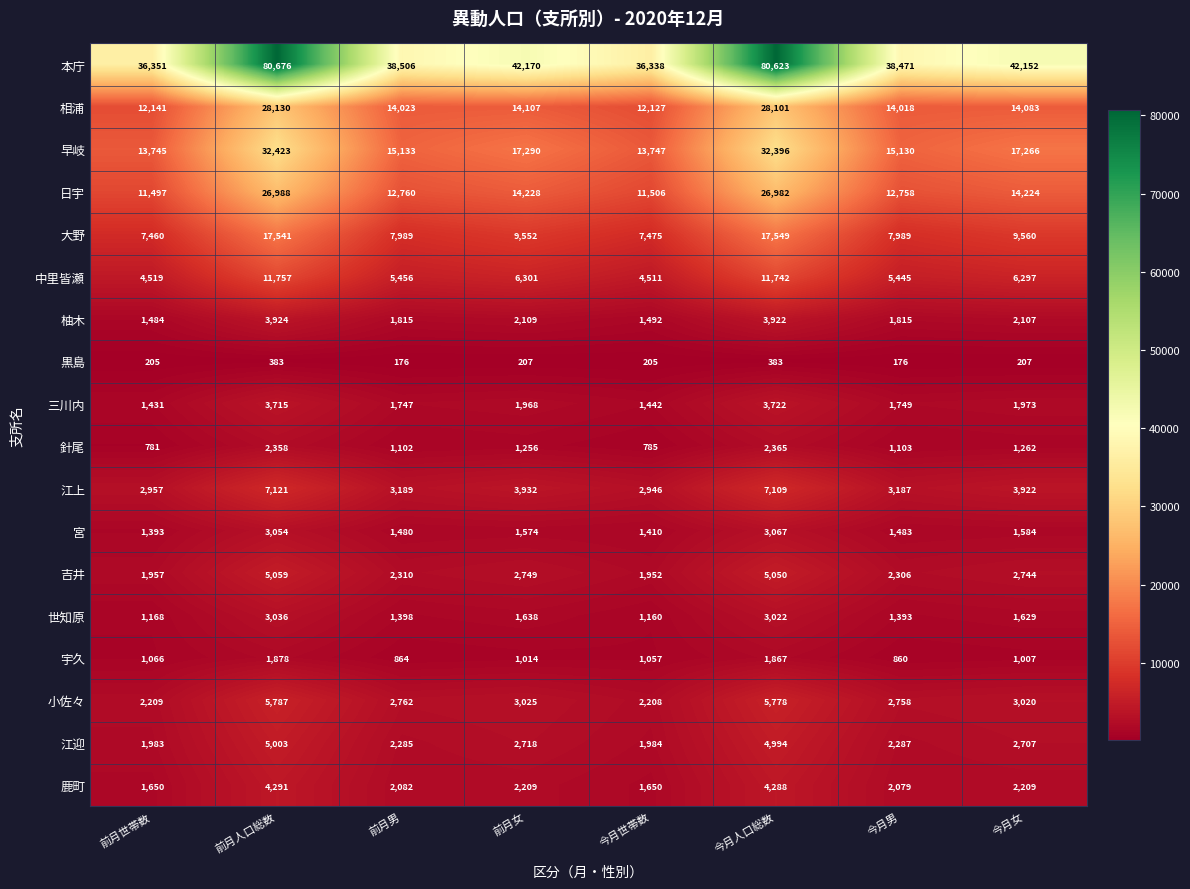

What is the smallest value displayed?

176